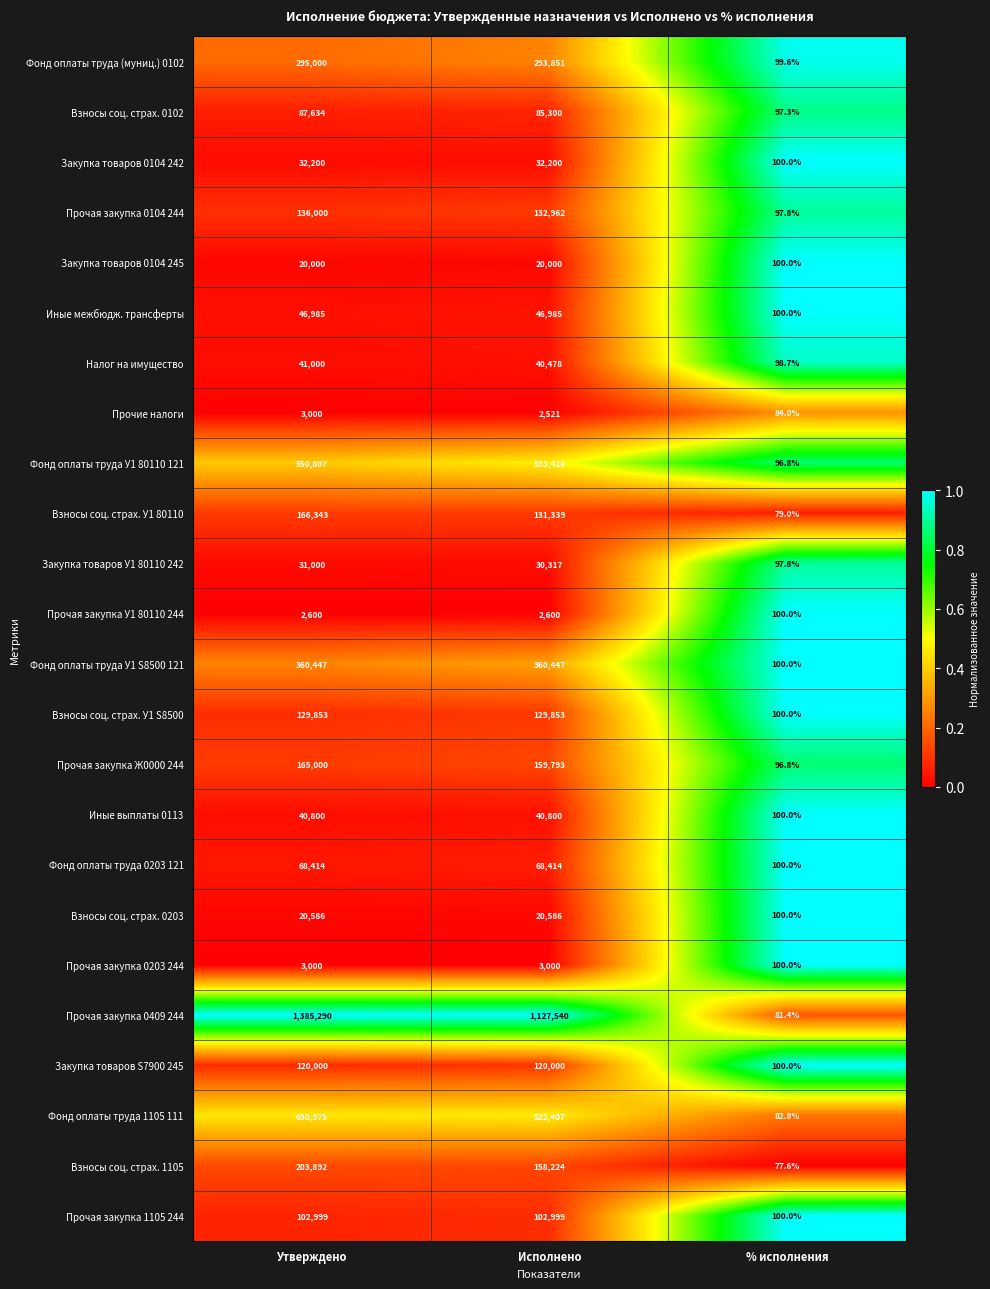

Which series has the largest range (max minus min)?

Прочая закупка 0409 244